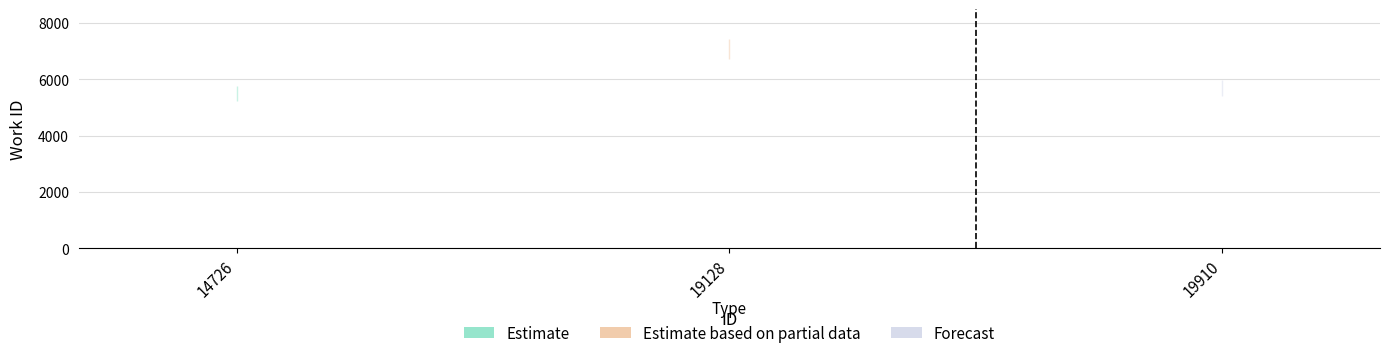

What is the greatest value displayed?

10.6